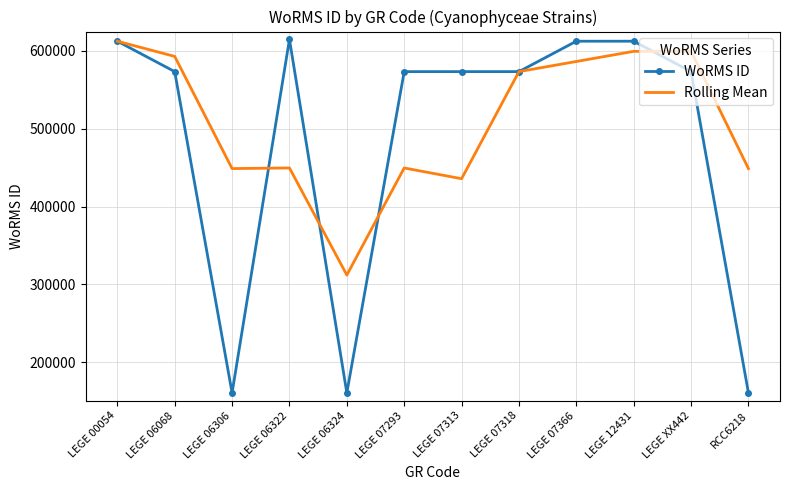

Rank the series at LEGE 07293 from lowest to highest value.

Rolling Mean, WoRMS ID